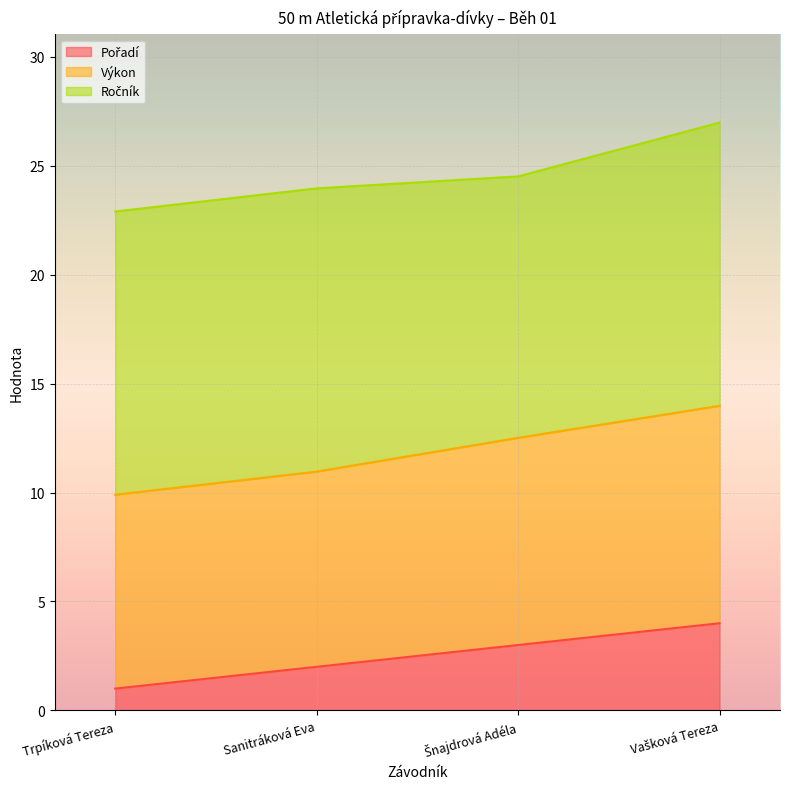

The Pořadí series shows 1.0 at Trpíková Tereza. True or false?

True